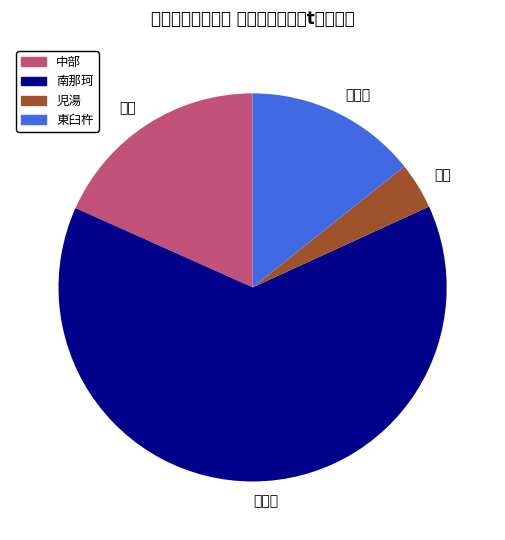

Combined, do 児湯 and 東臼杵 account for over 50%?

No